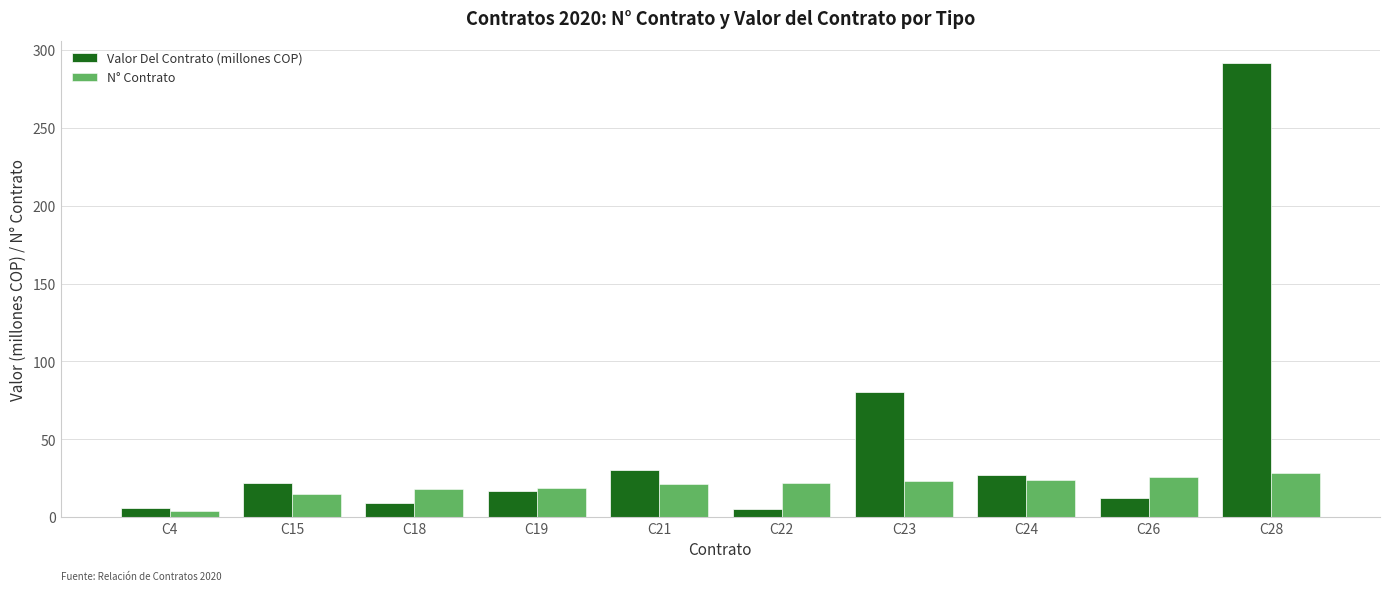

What is the sum of all N° Contrato values?

200.0